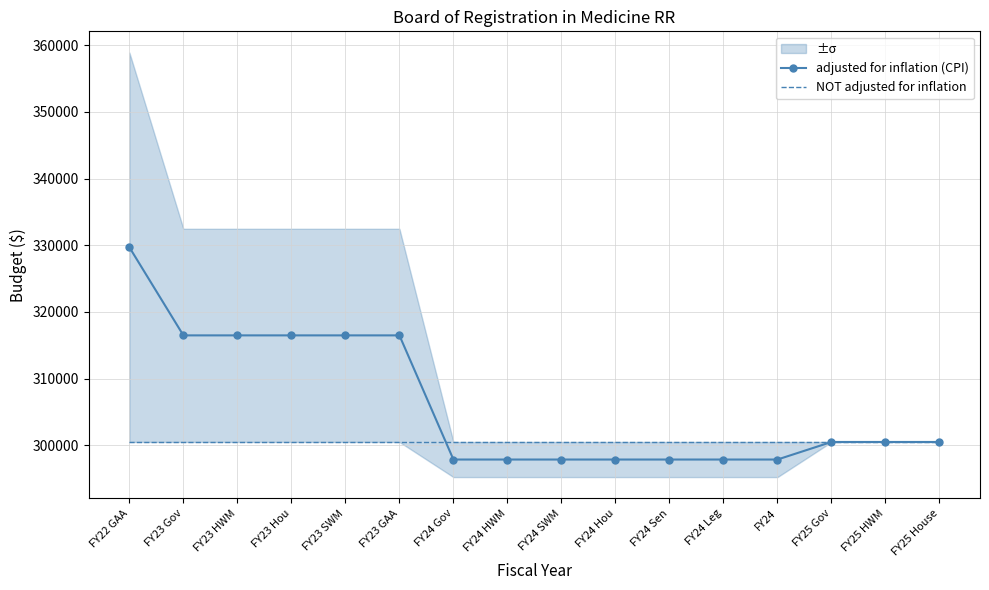

Which series has the largest total across all categories?

adjusted for inflation (CPI)